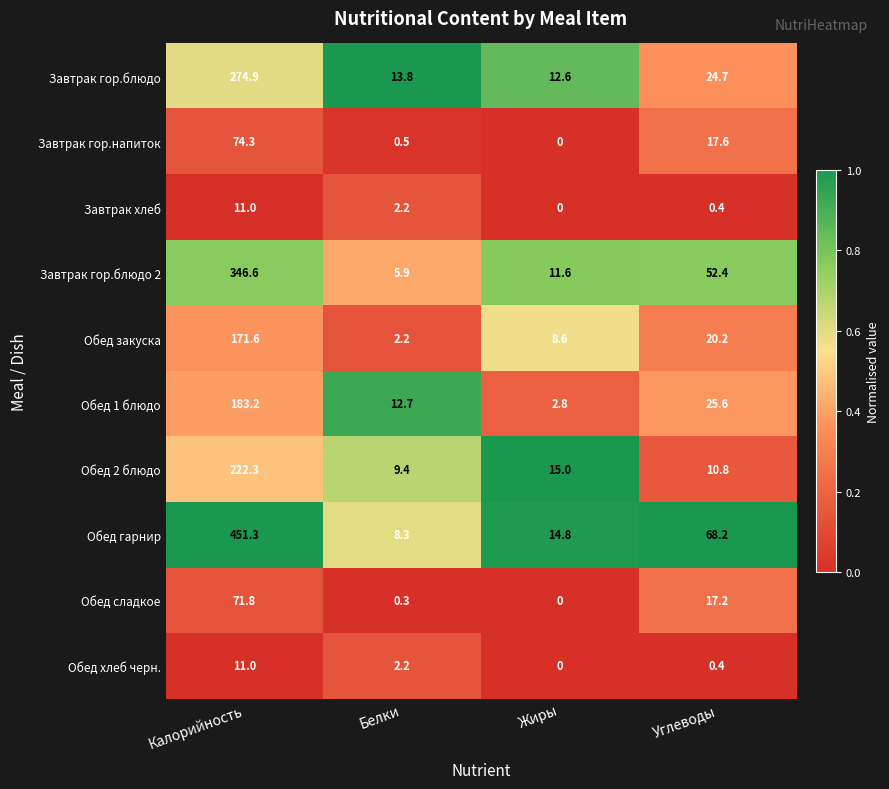

Between Белки and Жиры, which series saw the biggest shift?

Обед 1 блюдо